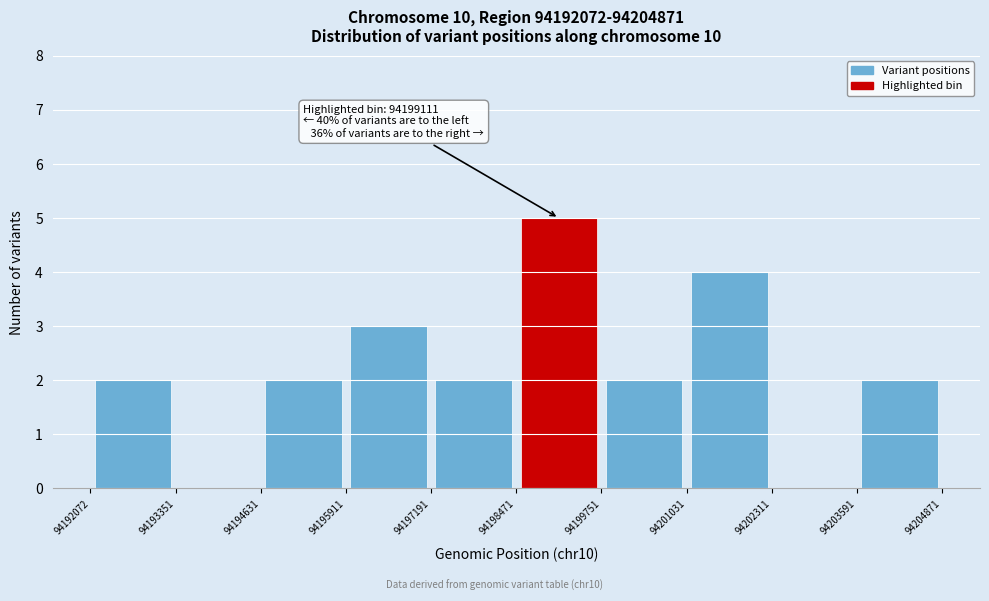

Which range on the x-axis has the tallest bar?

94198471 to 94199751